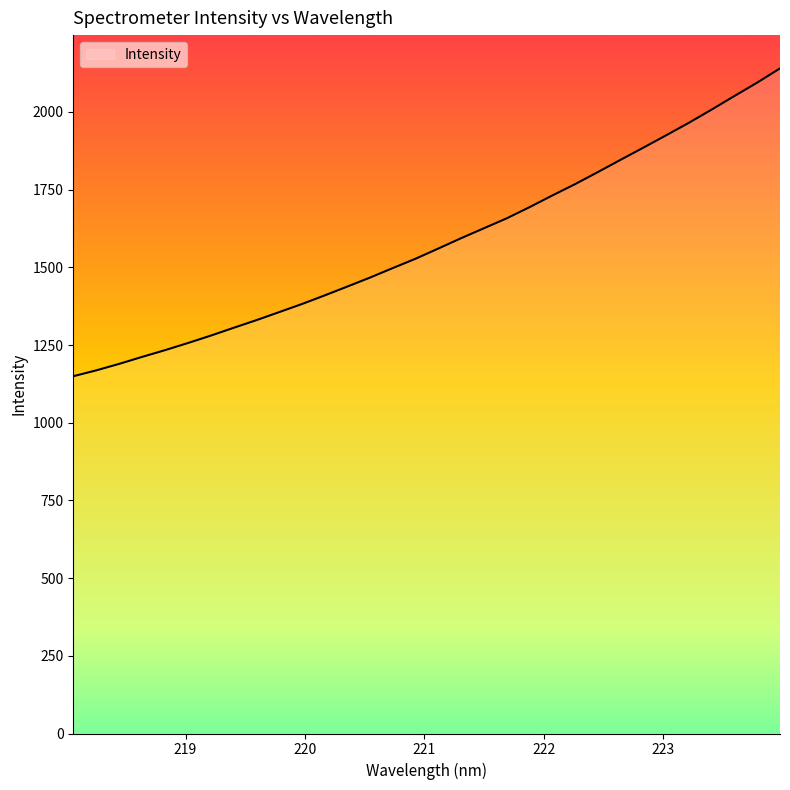

Does the chart have visible grid lines?

No